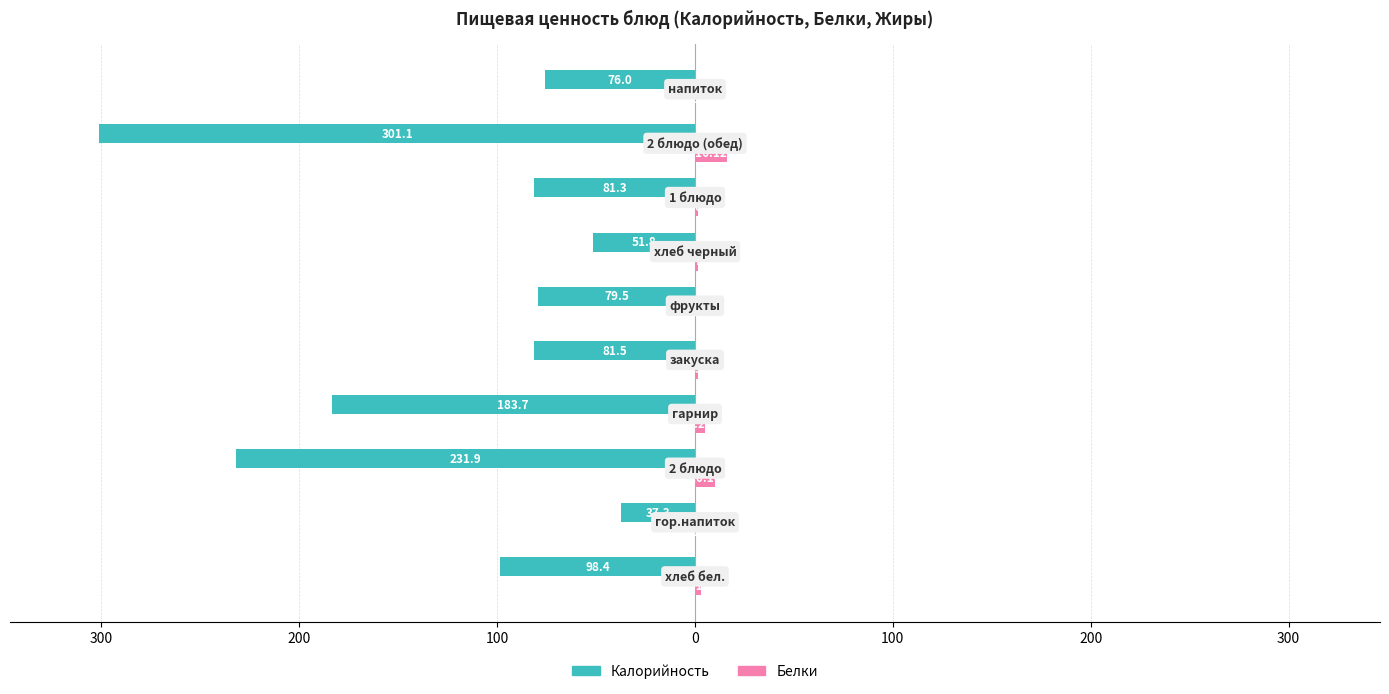

What are all the series names shown in the legend?

Калорийность, Белки